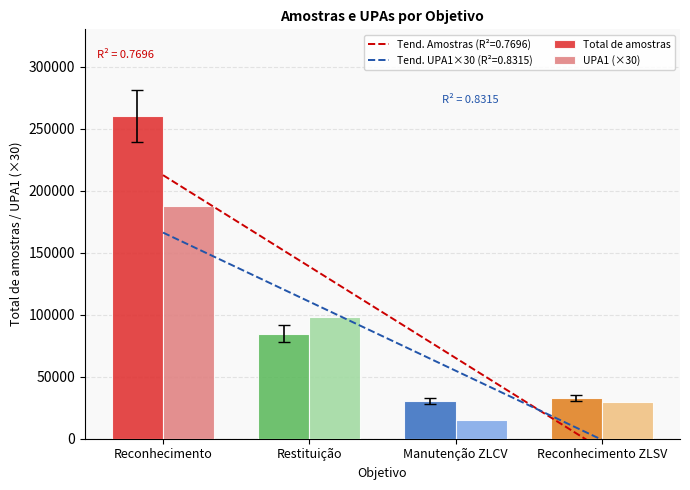

True or false: UPA1 (×30) has a value of 29850 at Reconhecimento ZLSV.

True